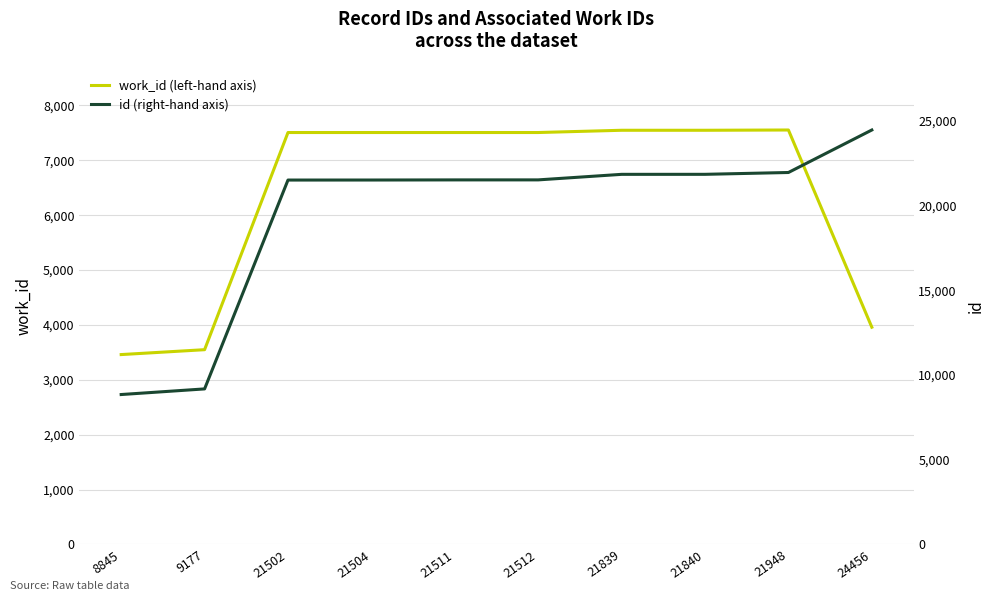

Which label corresponds to the largest value in the chart?

24456